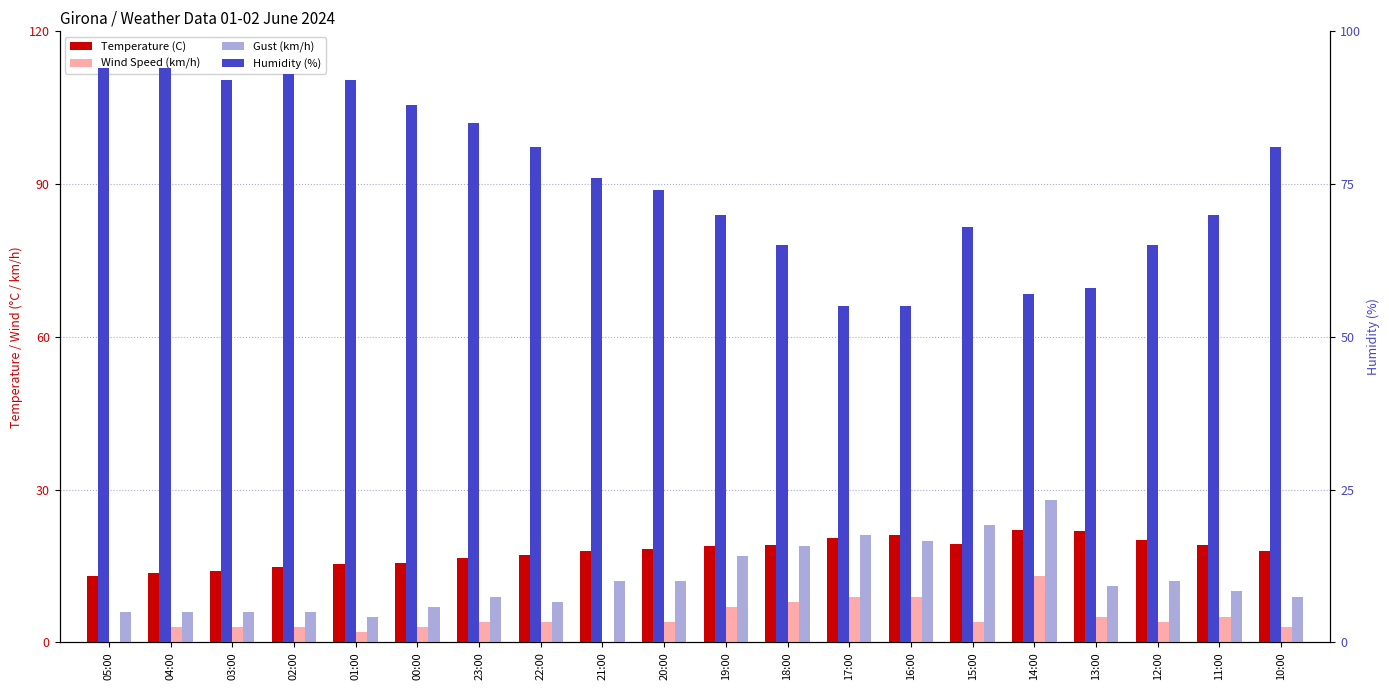

How many distinct data groups are displayed?

4